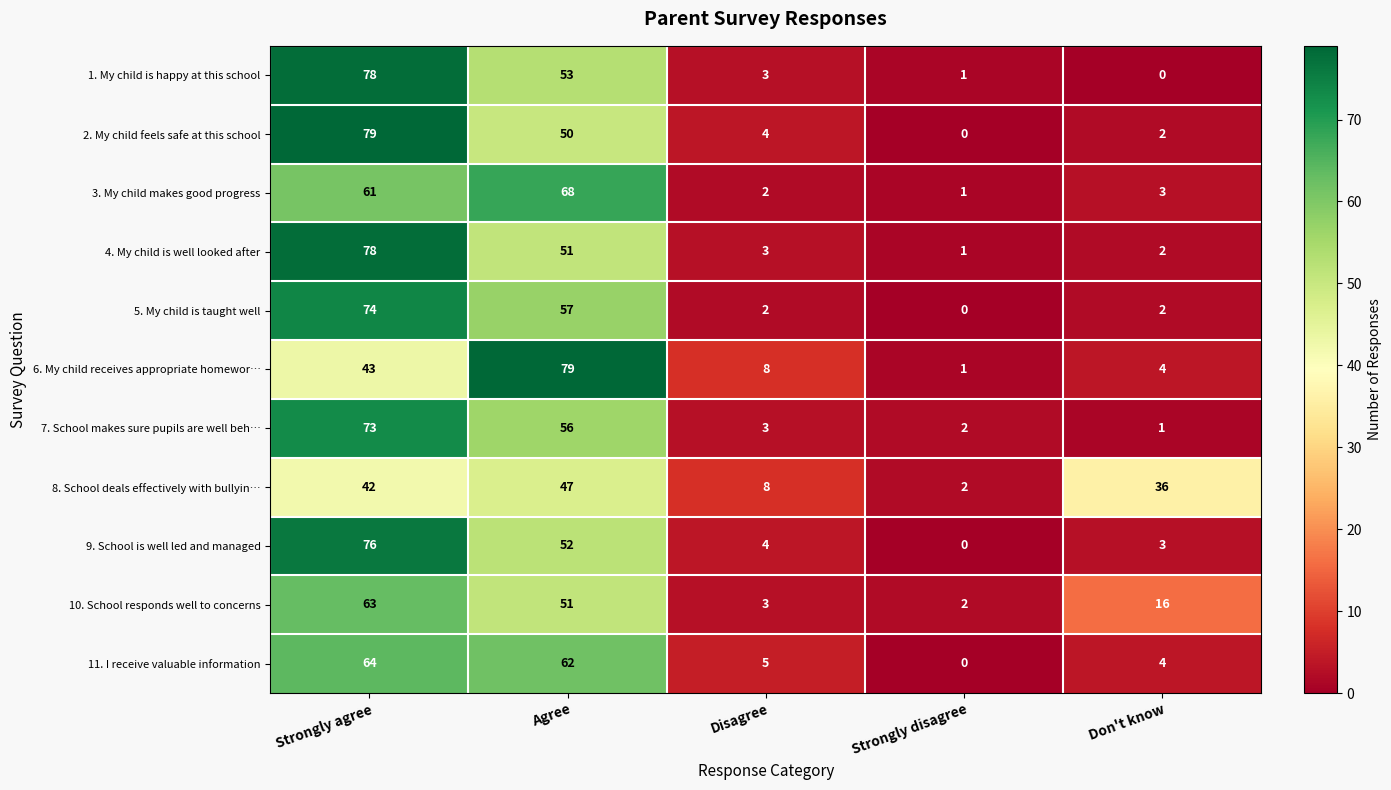

What is the difference between the highest and lowest values at Strongly agree?

37